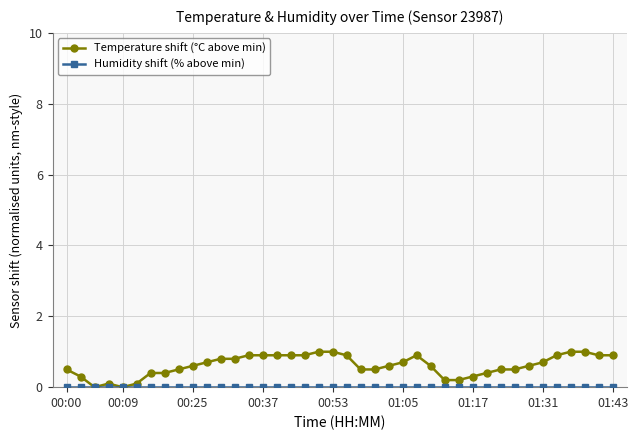

Which series has the largest total across all categories?

Temperature shift (°C above min)